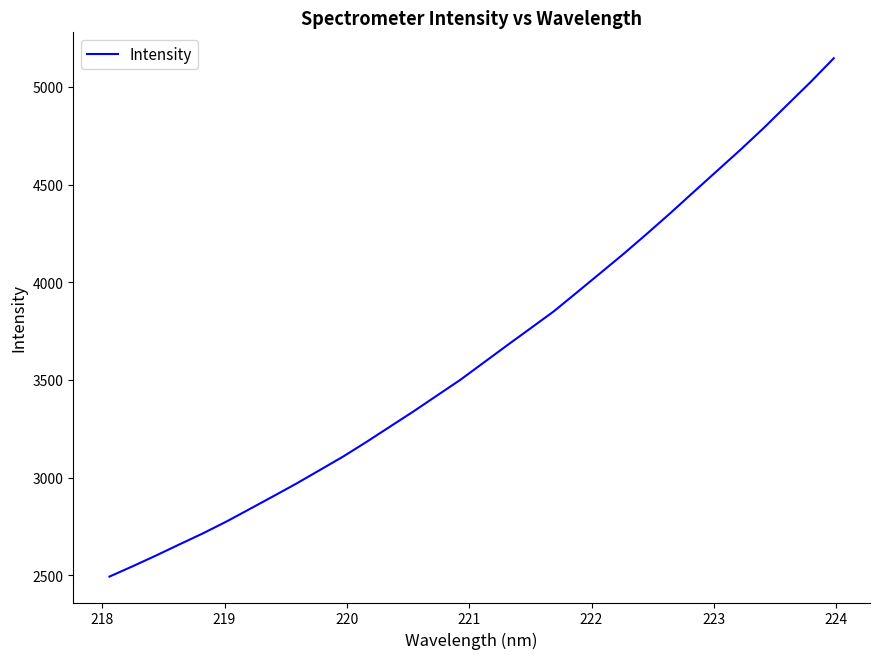

What is the difference between the maximum and minimum values?

2653.3